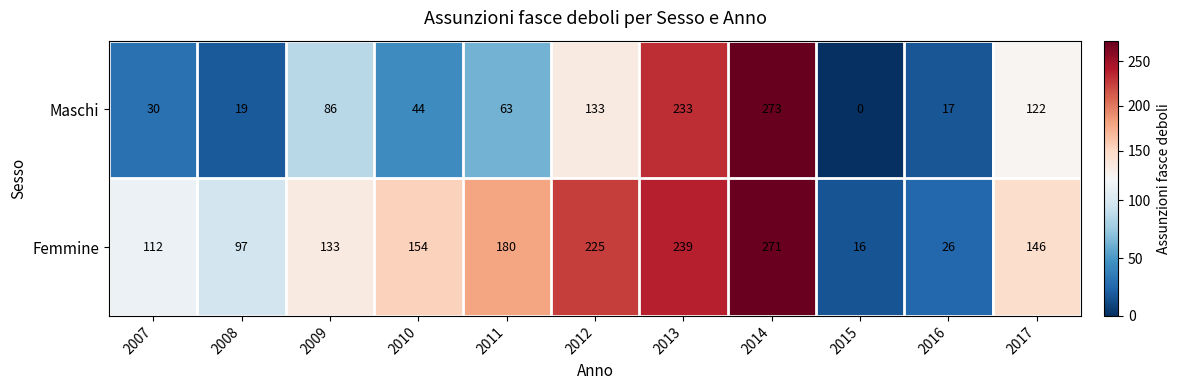

What is the average value of the Maschi series?

93